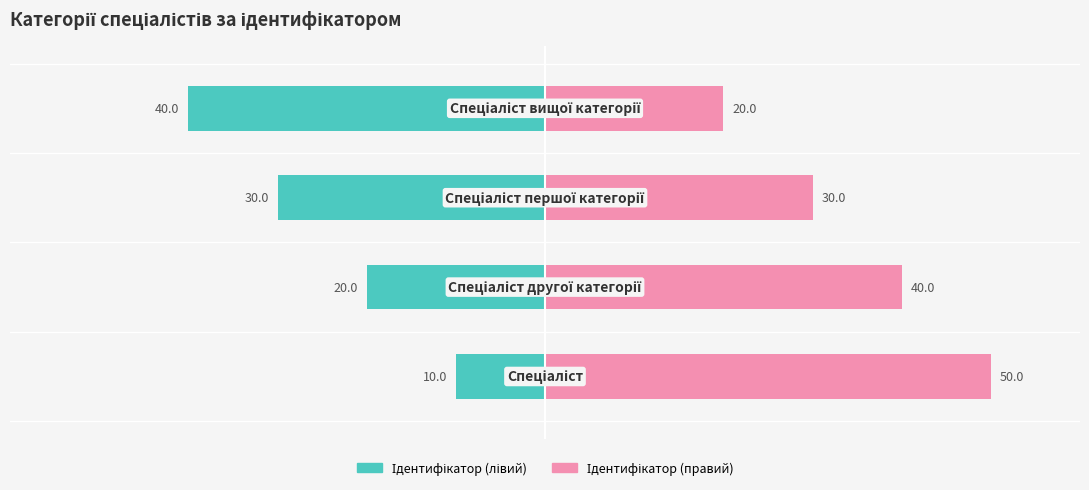

Is it true that Ідентифікатор (правий) equals 50 at 0?

True